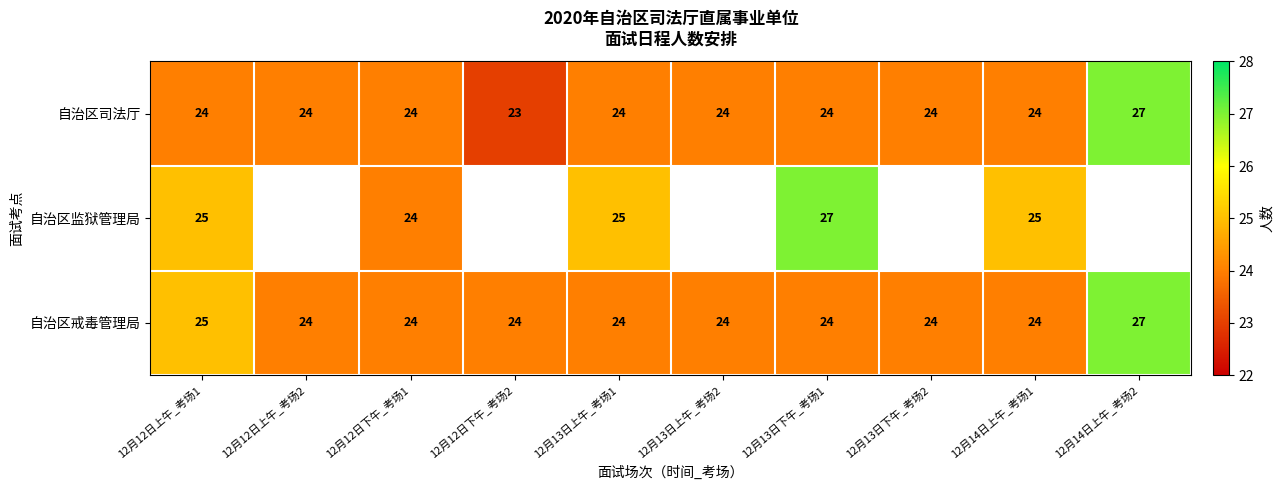

Where is 自治区戒毒管理局 nearest to the value 25?

12月12日上午_考场1